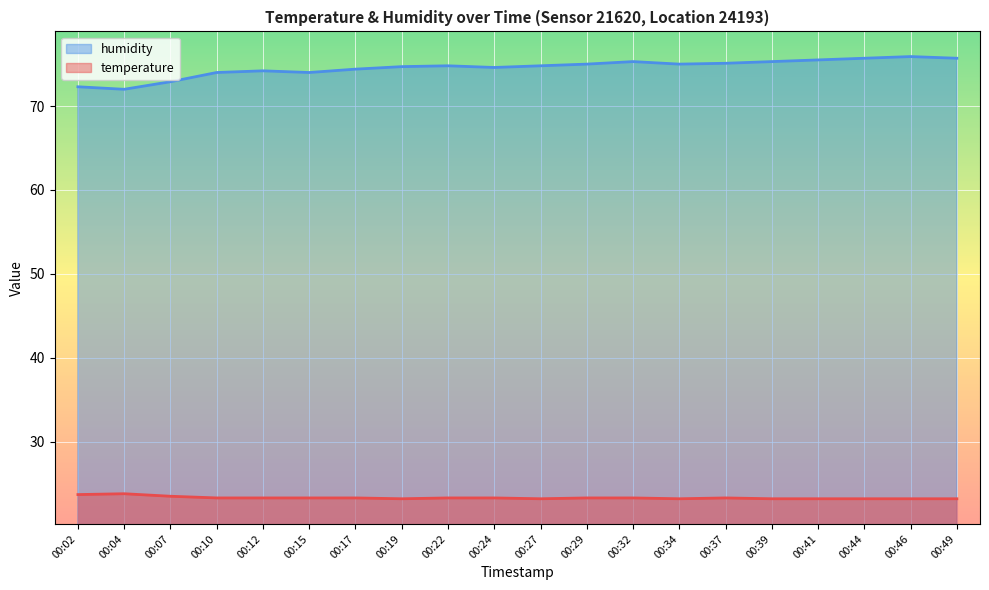

True or false: temperature and humidity intersect in this chart.

False